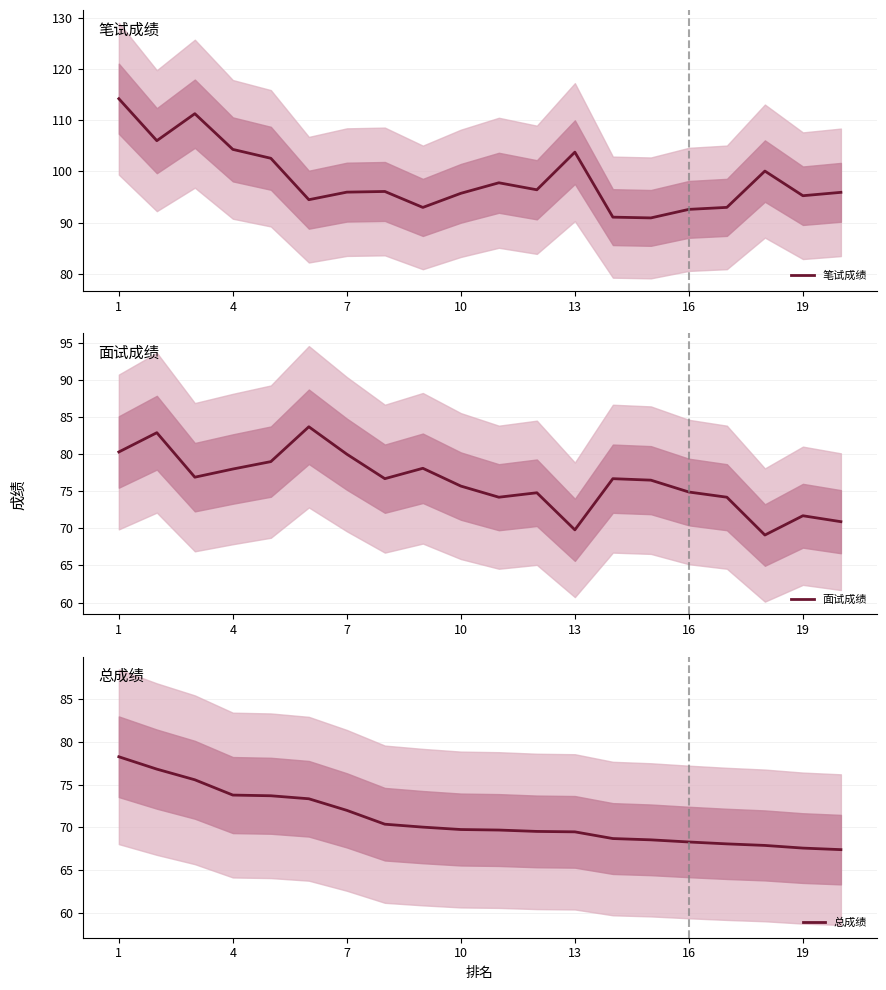

Is it true that 面试成绩 equals 29.7 at 4?

False